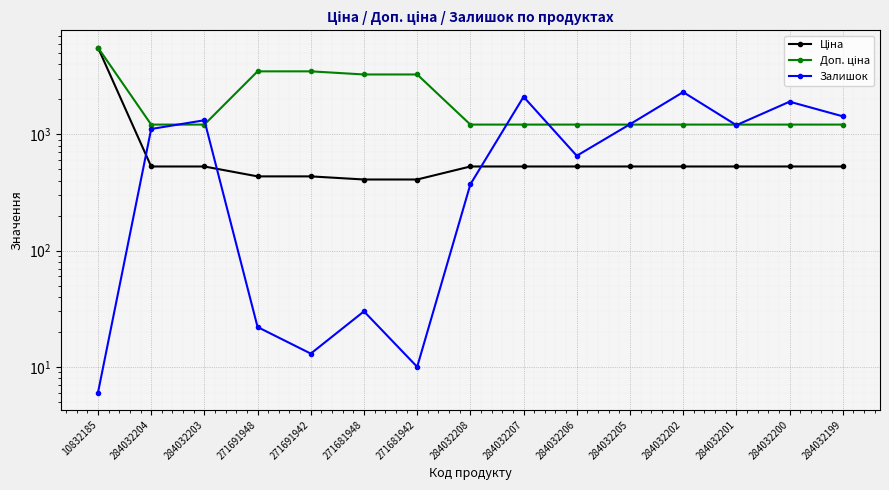

What is the difference between the second highest and minimum values in the Залишок series?

2093.0